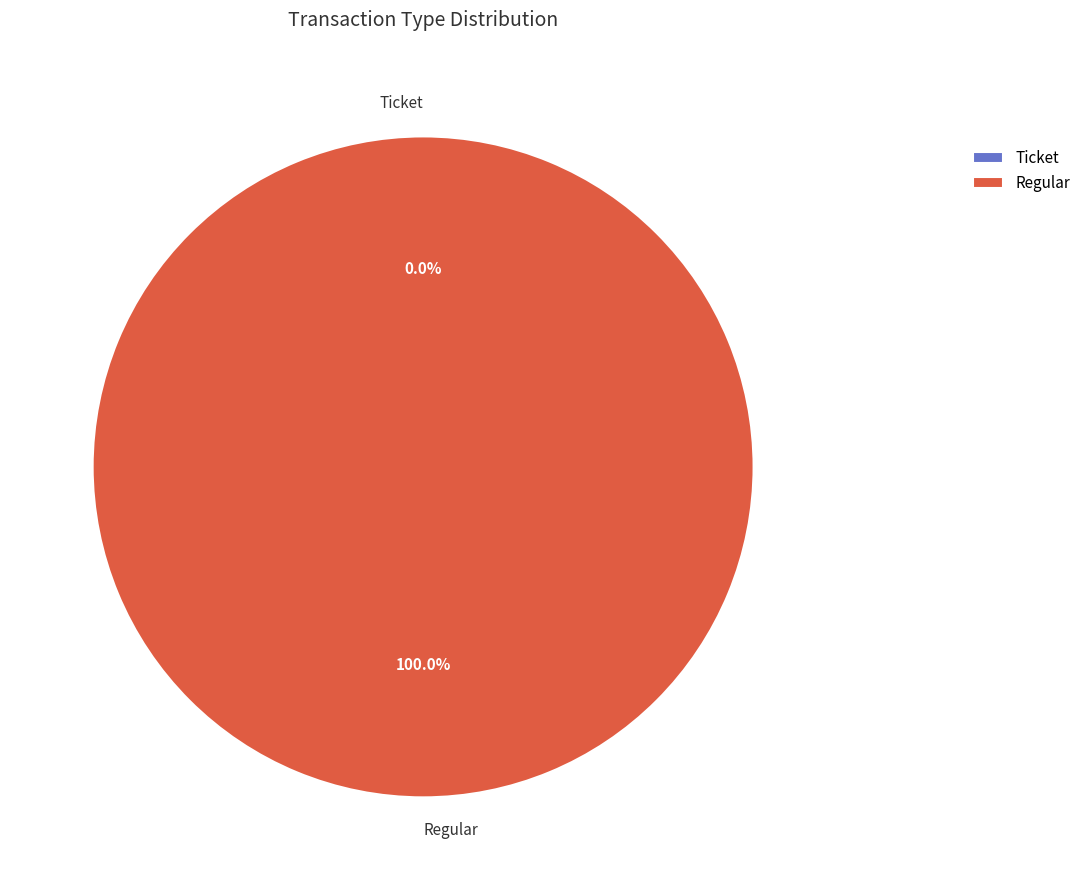

What is the largest slice in the pie chart?

Regular